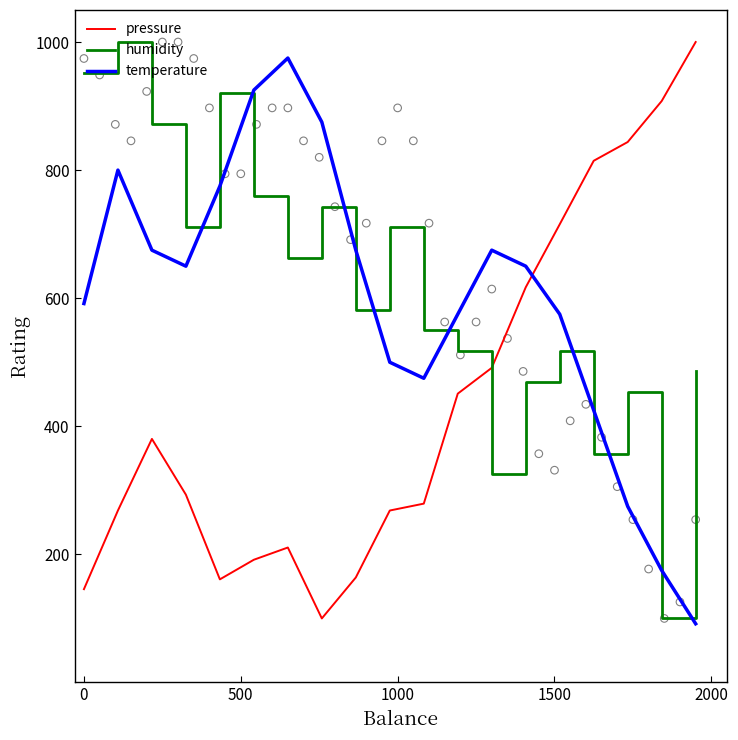

How many times do humidity and temperature cross each other?

6